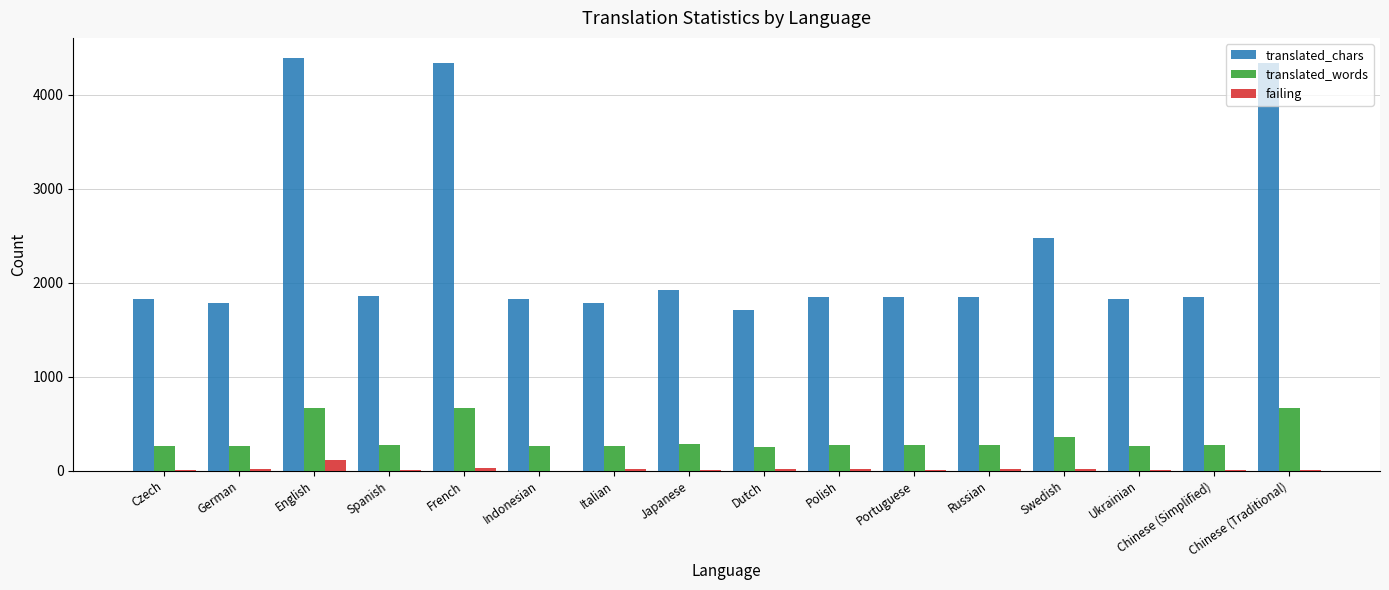

Between French and Ukrainian, which series saw the biggest shift?

translated_chars